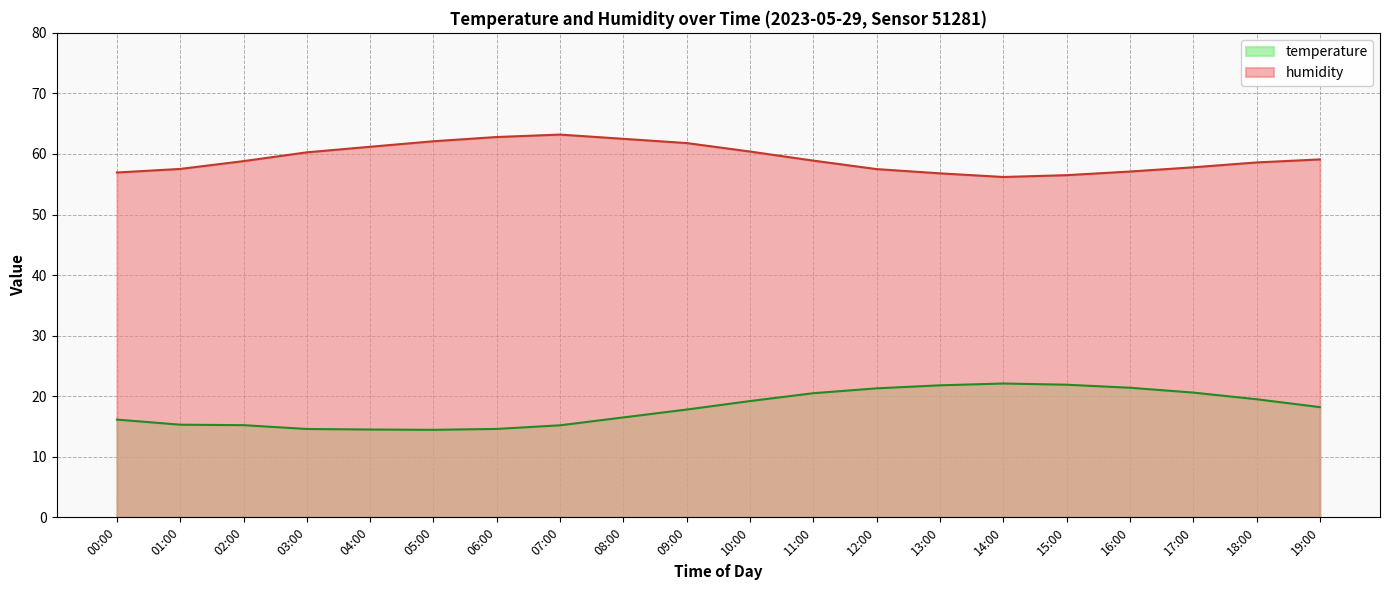

Does the chart display data point markers on the line(s)?

No